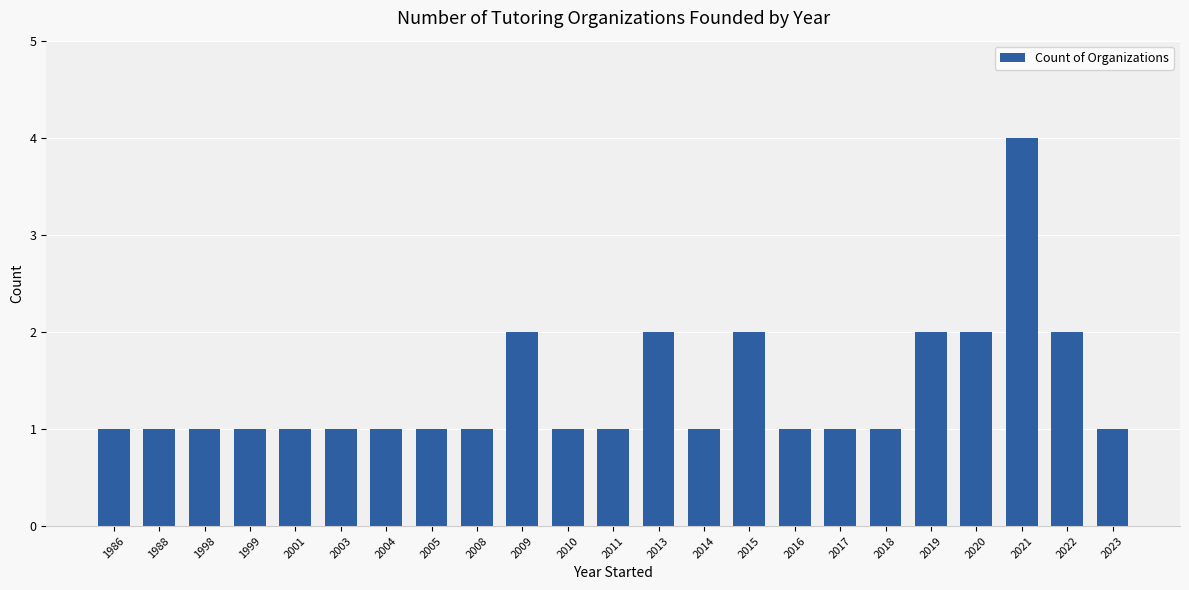

True or false: the data shows 1 at 1998.

True